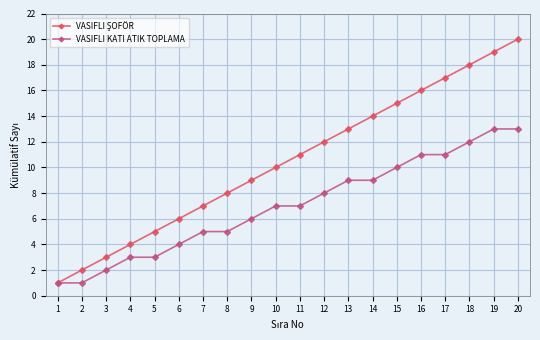

What is the difference between the highest and lowest values at 18?

6